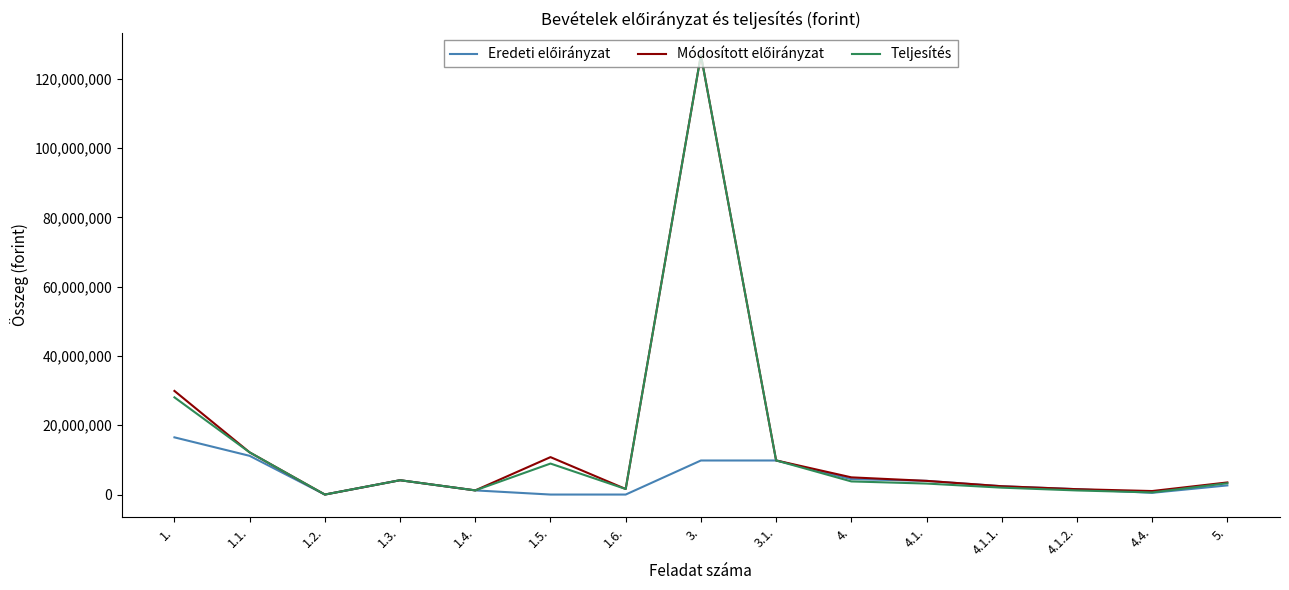

What is the maximum value for Teljesítés?

126811371